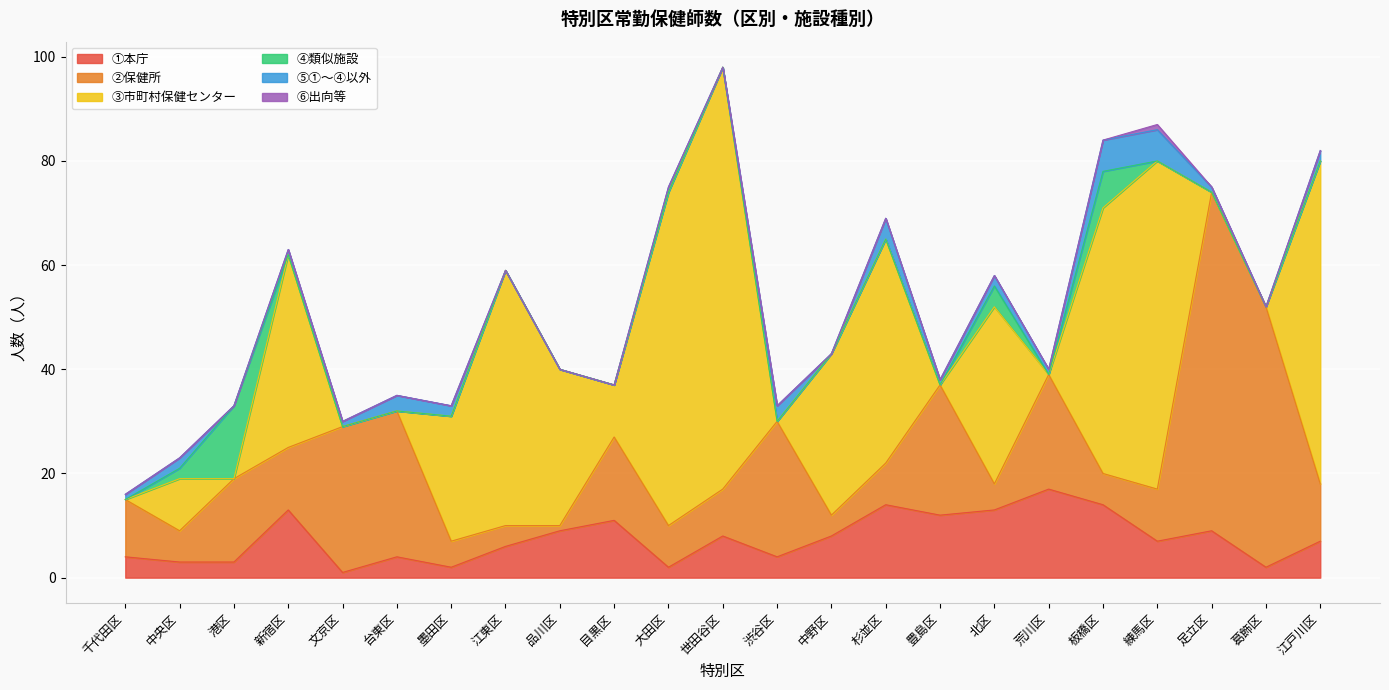

How many interior local peaks does the ①本庁 series have?

7